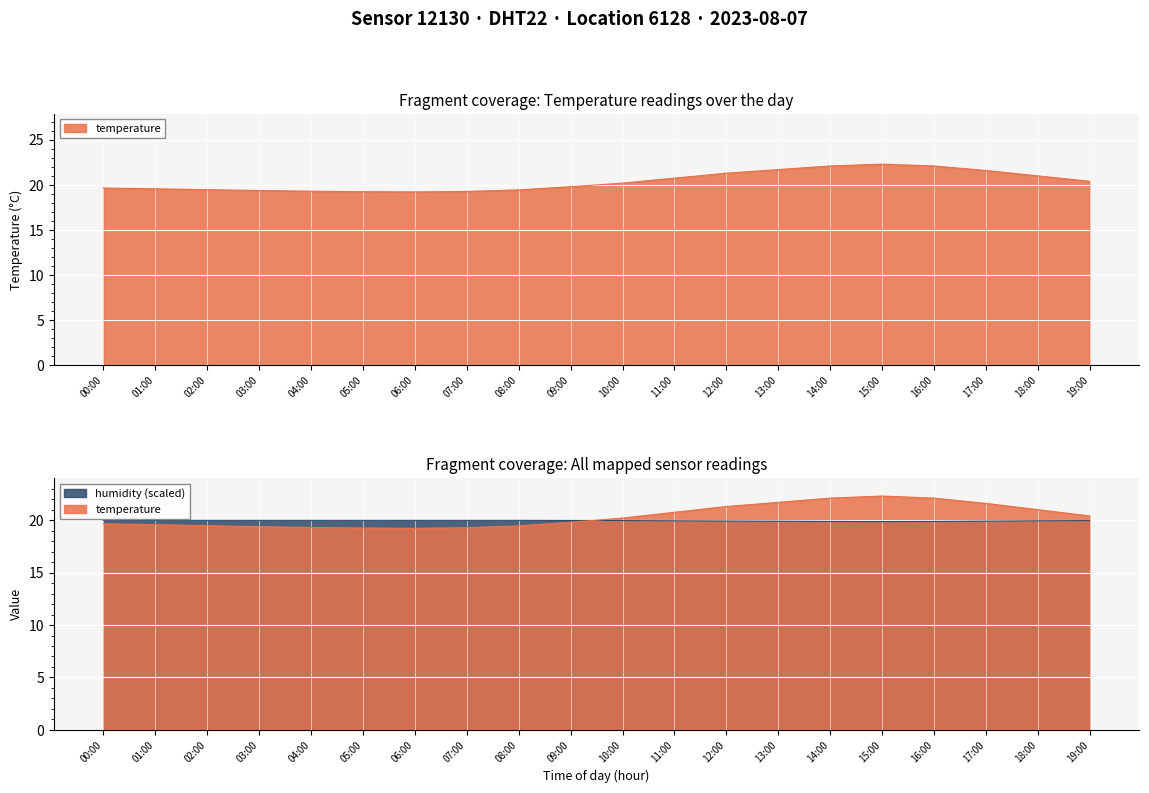

Does the chart display data point markers on the line(s)?

No